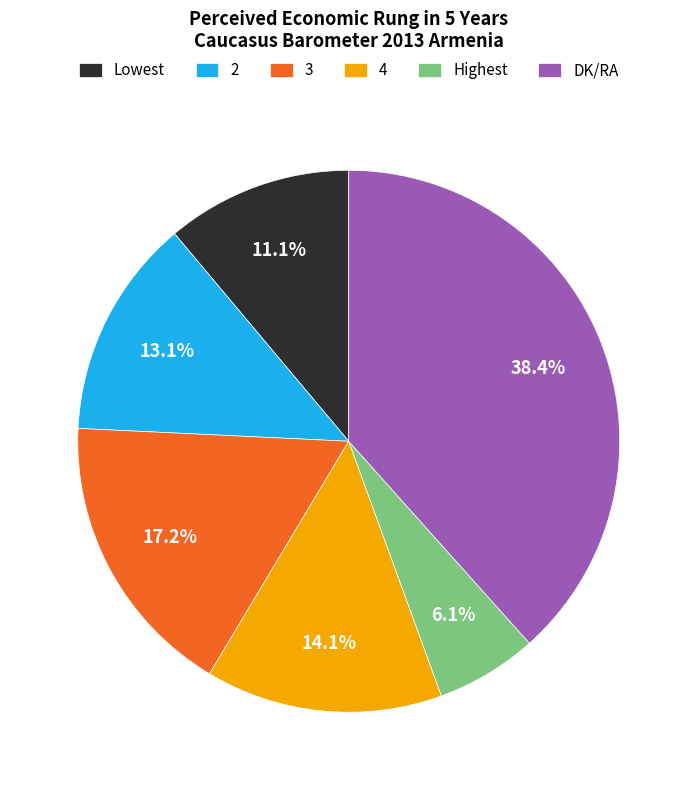

Is there a majority slice in this chart?

No